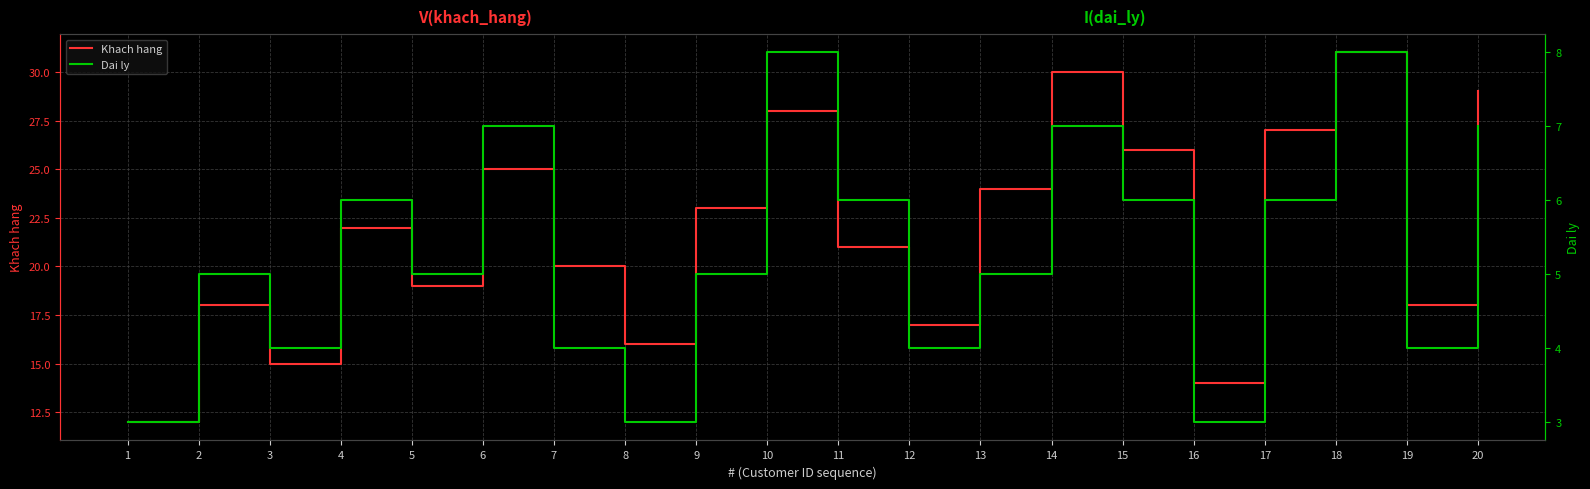

What is the total value across all series at 15?

32